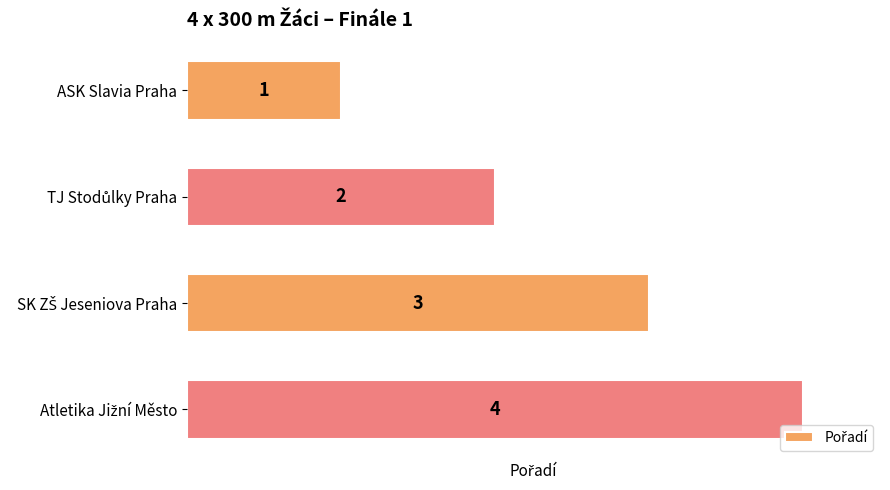

Count the values in the range 2 to 4.

3